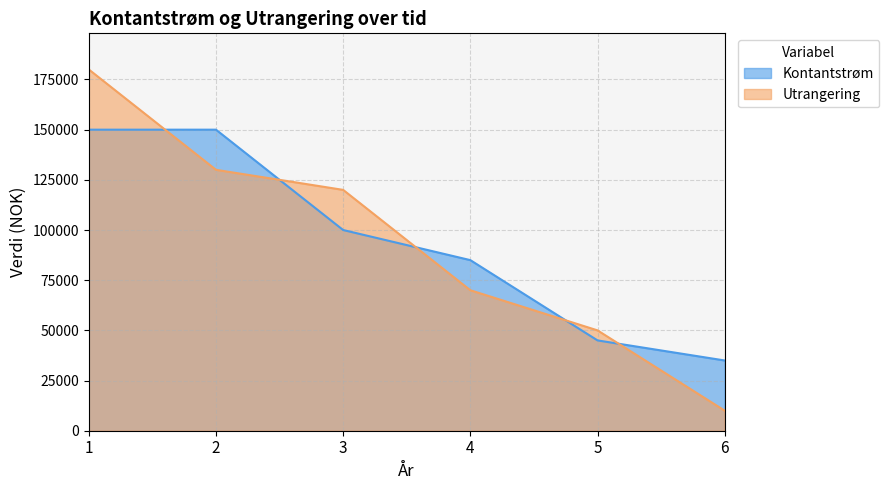

Does the chart have visible grid lines?

Yes